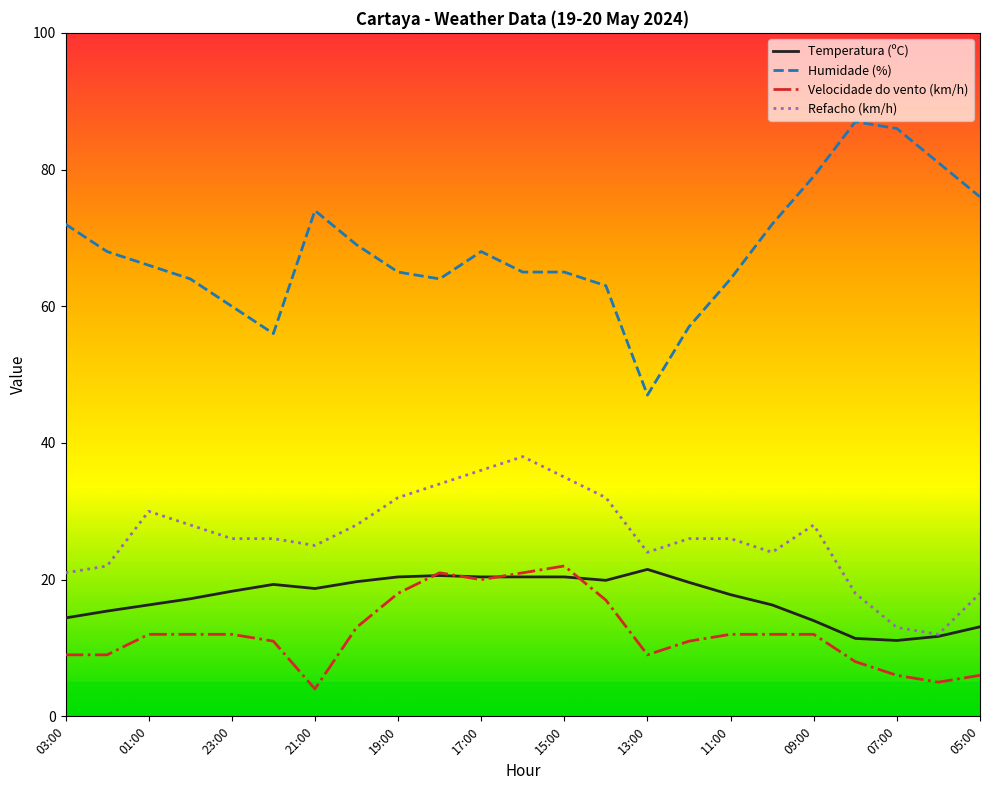

Which series has the largest total across all categories?

Humidade (%)